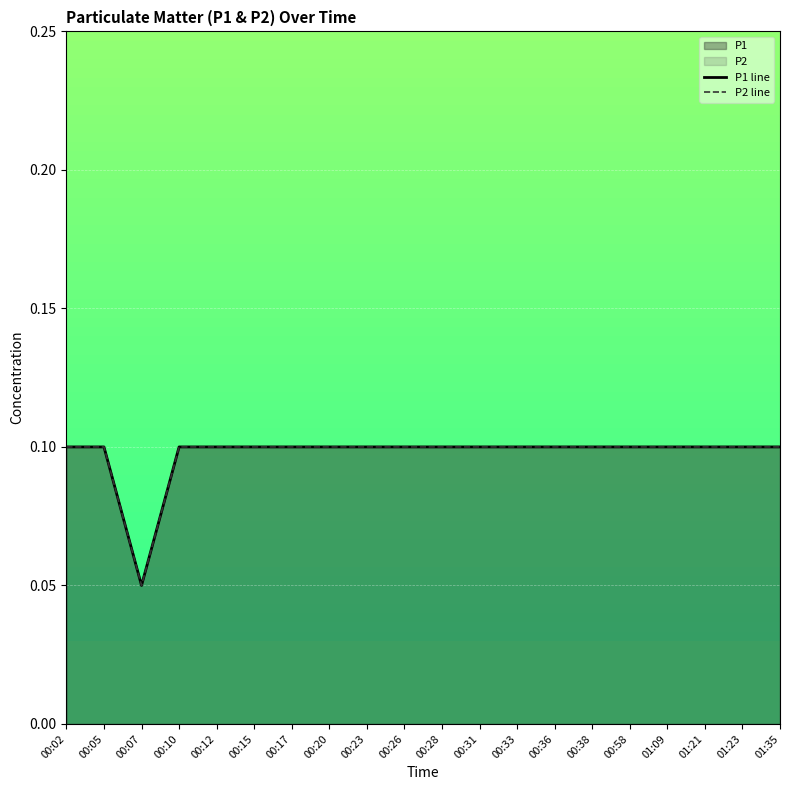

True or false: P1 line has a value of 0.2 at 00:02.

False